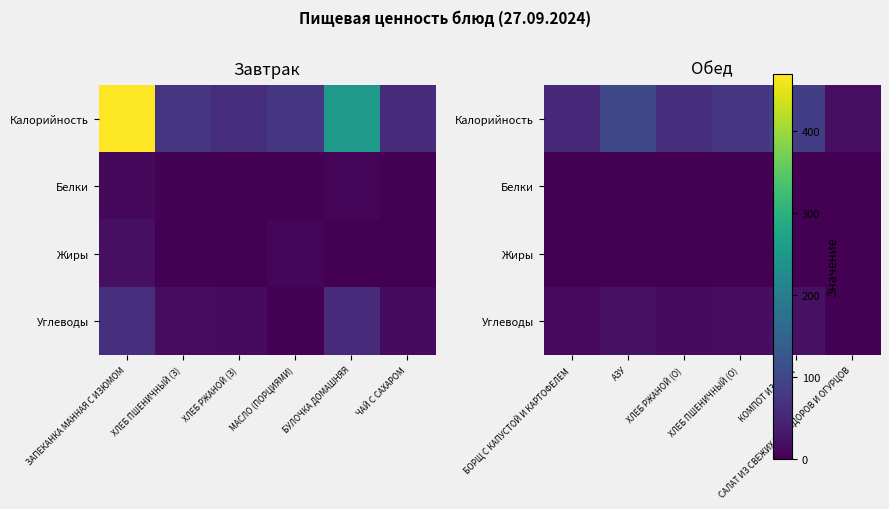

True or false: Белки has a value of 4 at БОРЩ С КАПУСТОЙ И КАРТОФЕЛЕМ.

False